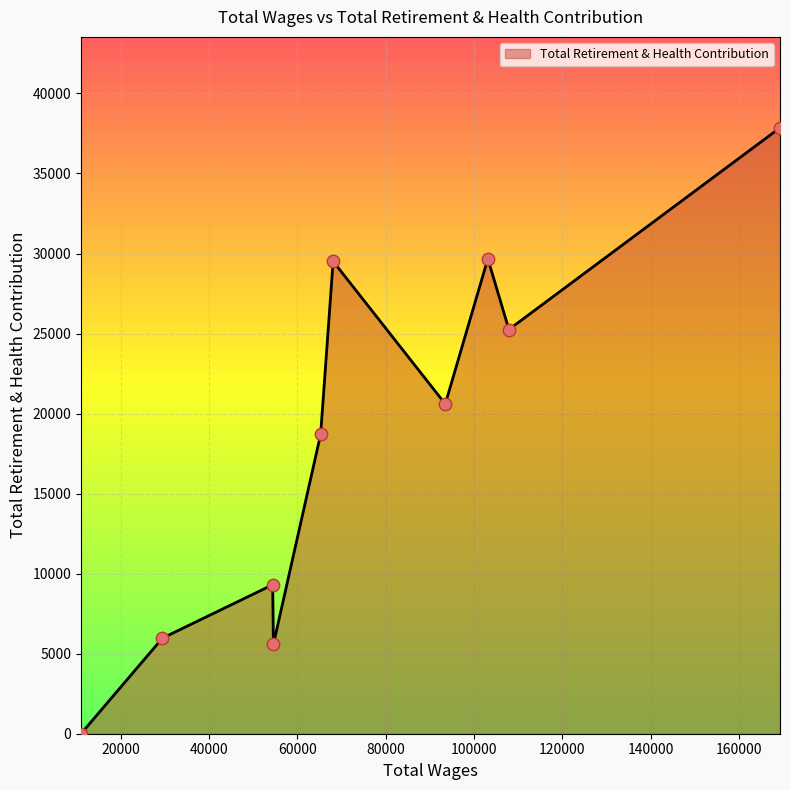

What is the maximum value shown in the chart?

37854